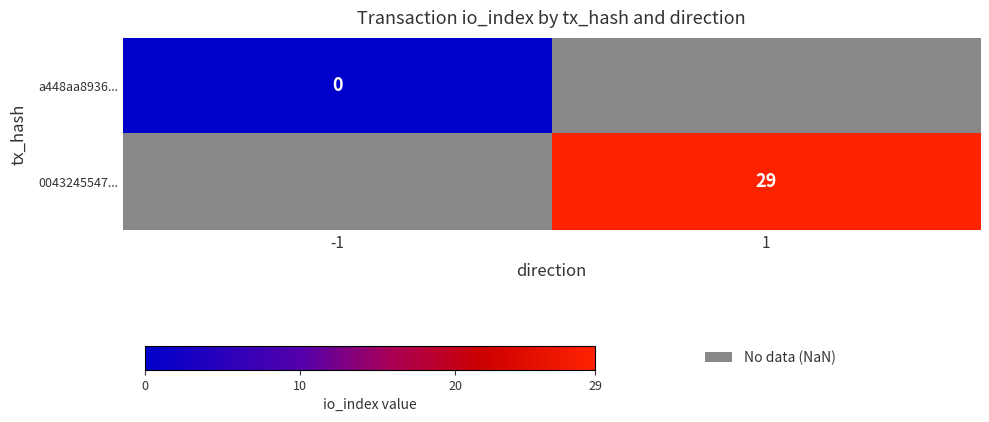

What is the greatest value displayed?

29.0